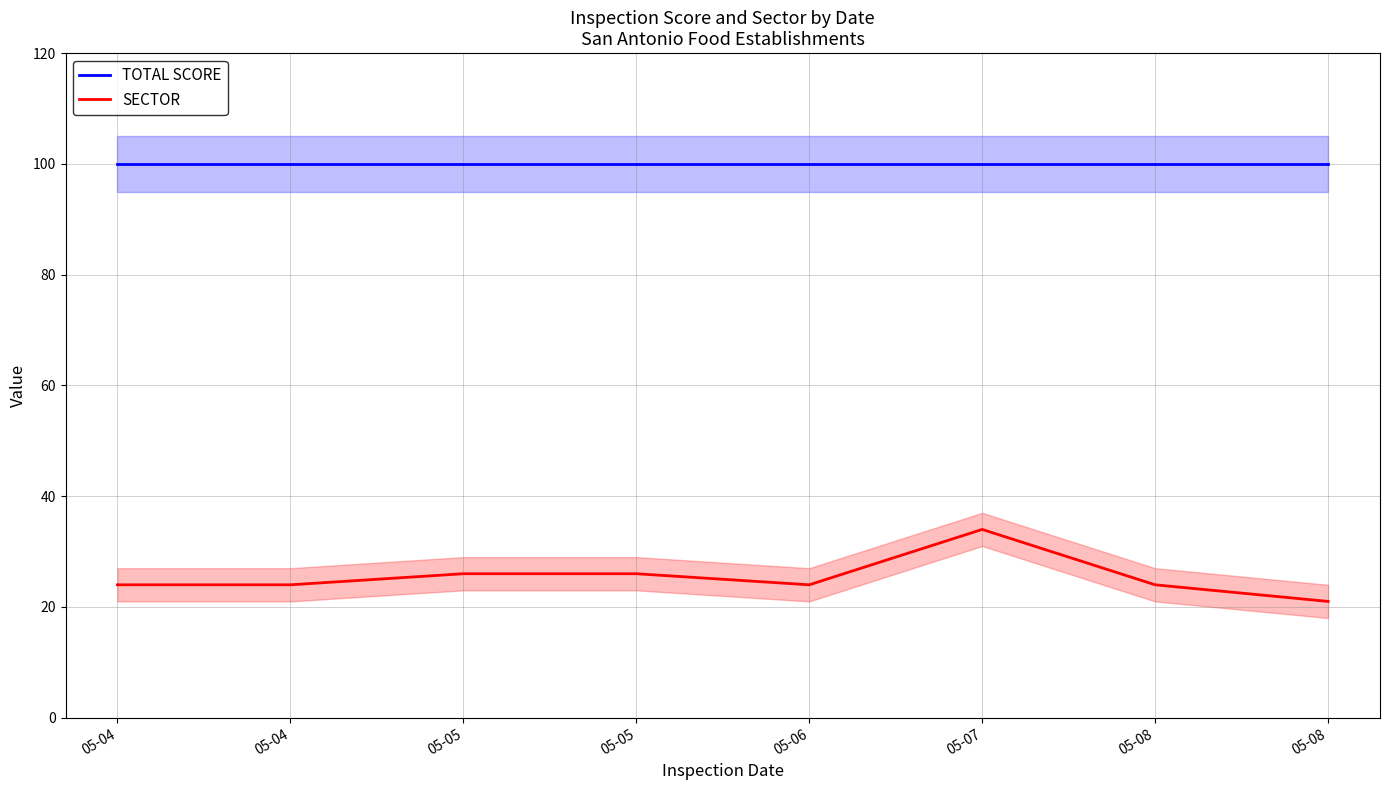

Reading right to left, extract all data points from this chart.

TOTAL SCORE: 05-08=100	05-08=100	05-07=100	05-06=100	05-05=100	05-05=100	05-04=100	05-04=100
SECTOR: 05-08=21	05-08=24	05-07=34	05-06=24	05-05=26	05-05=26	05-04=24	05-04=24